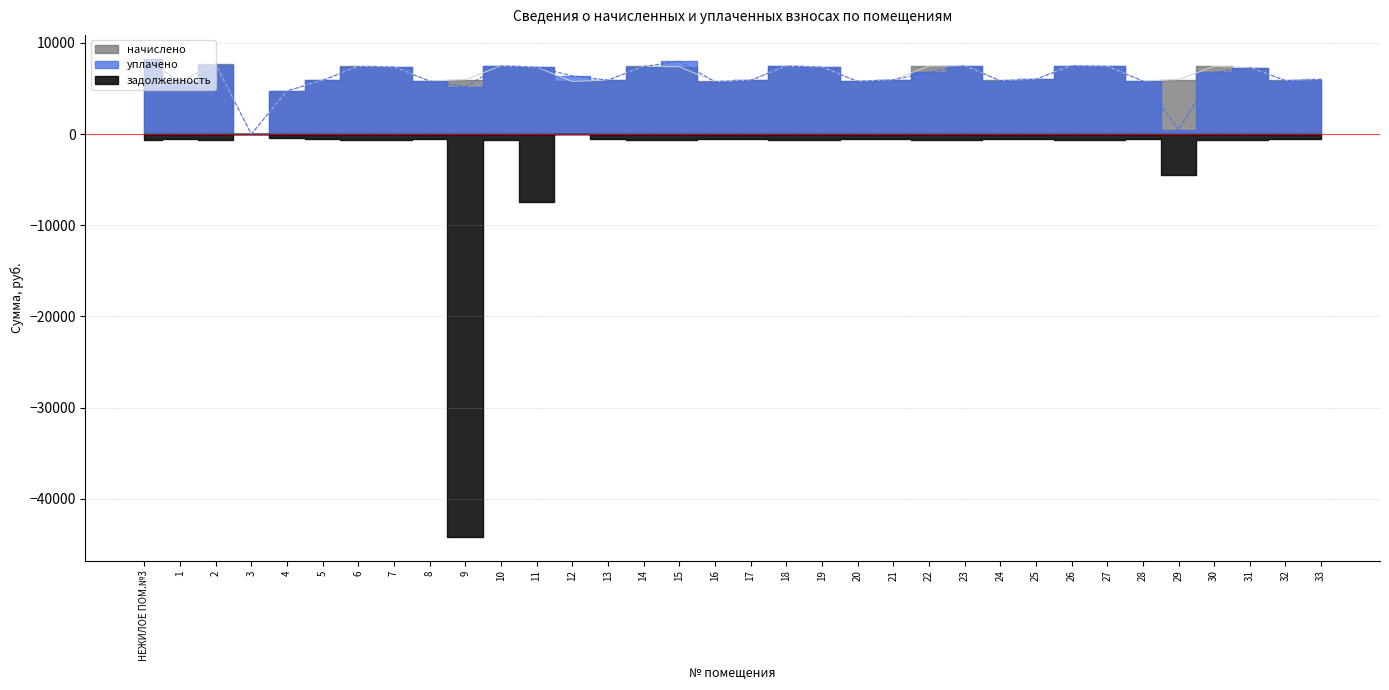

At which label does уплачено reach its minimum?

3